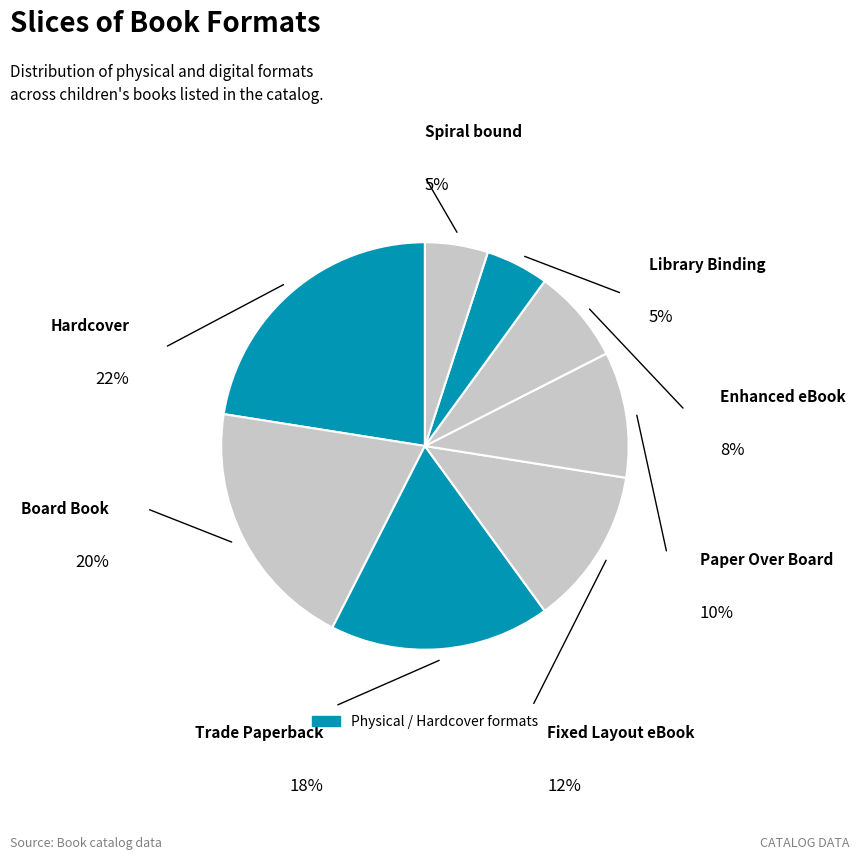

To the nearest percent, what portion does Enhanced eBook represent?

8%